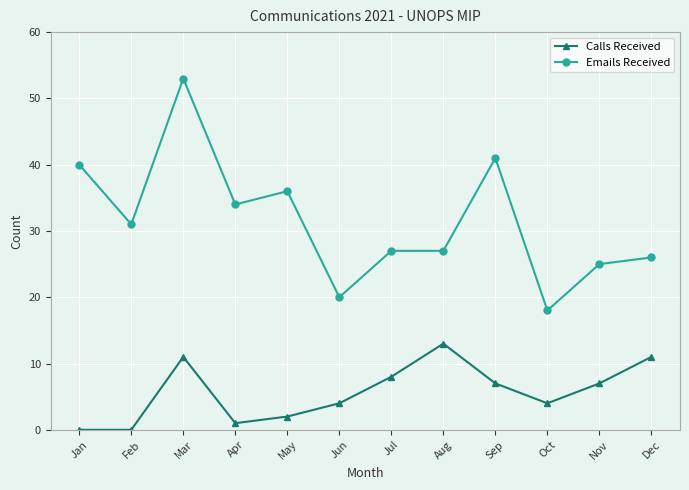

How many values in the Emails Received series are below 31?

6